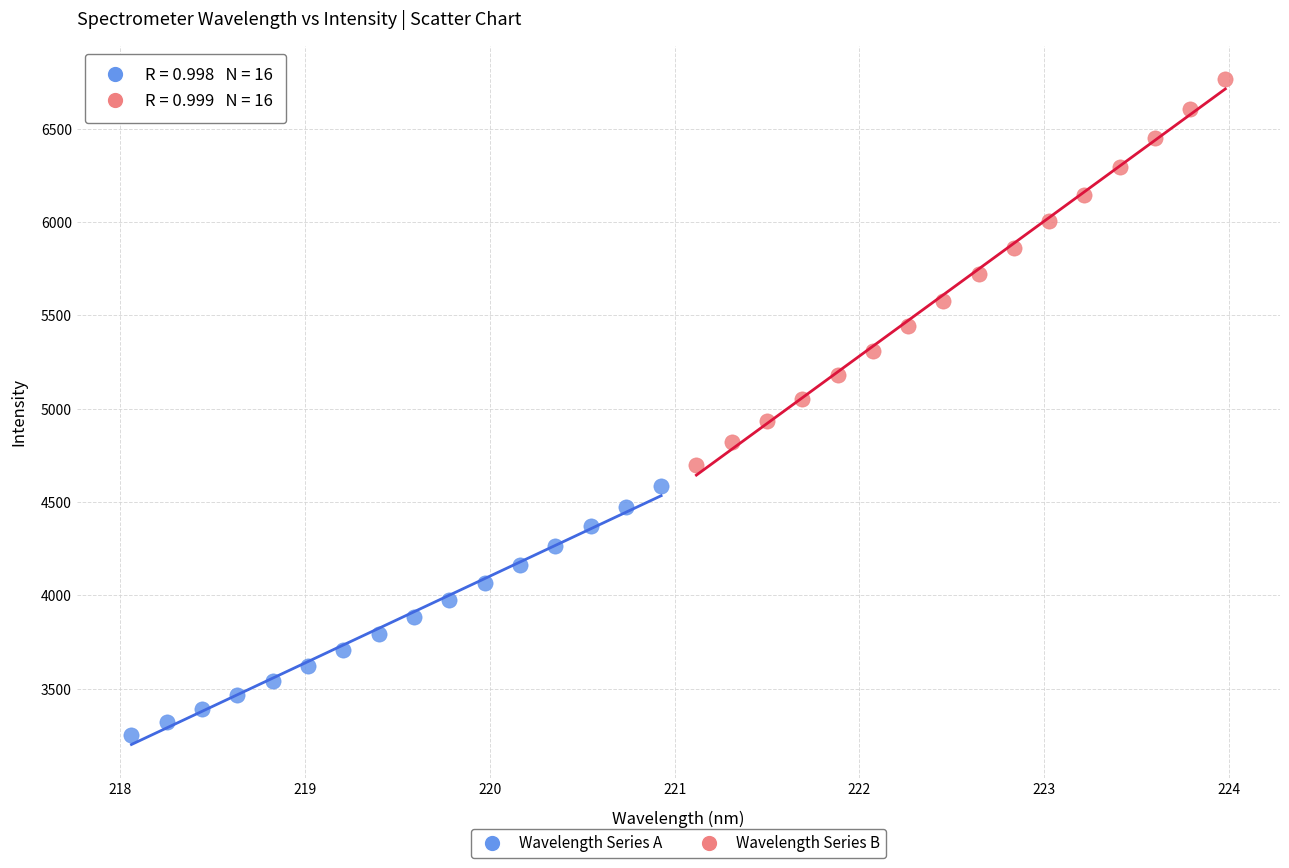

Which series contains the lowest Y value?

Wavelength Series A